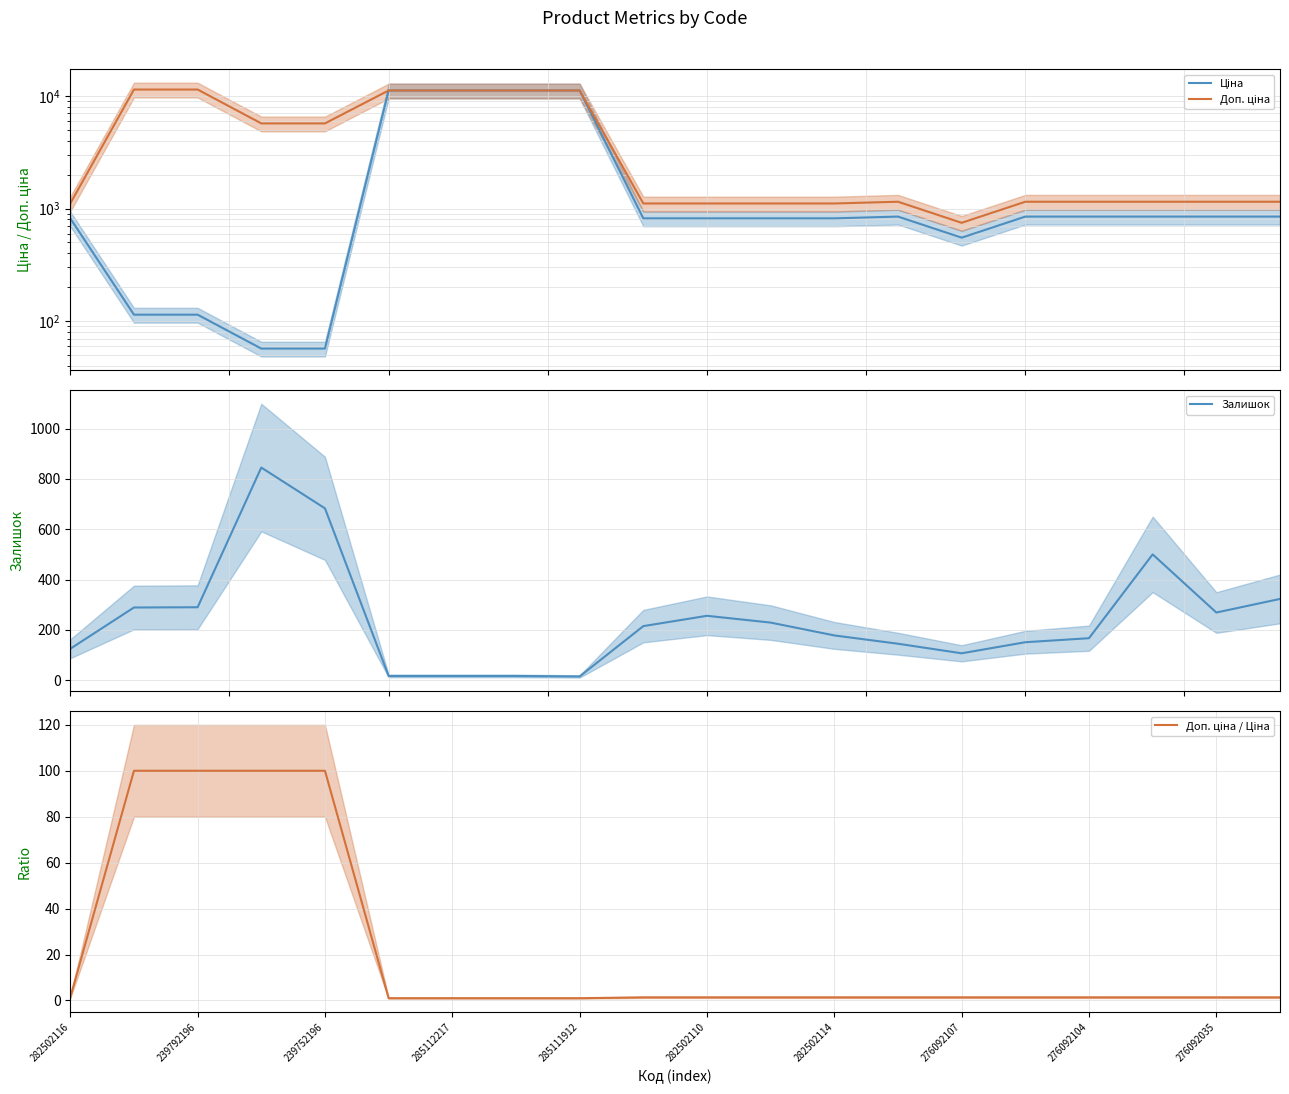

Is the value of Доп. ціна / Ціна at 282502110 greater than the value of Доп. ціна at 282502114?

No